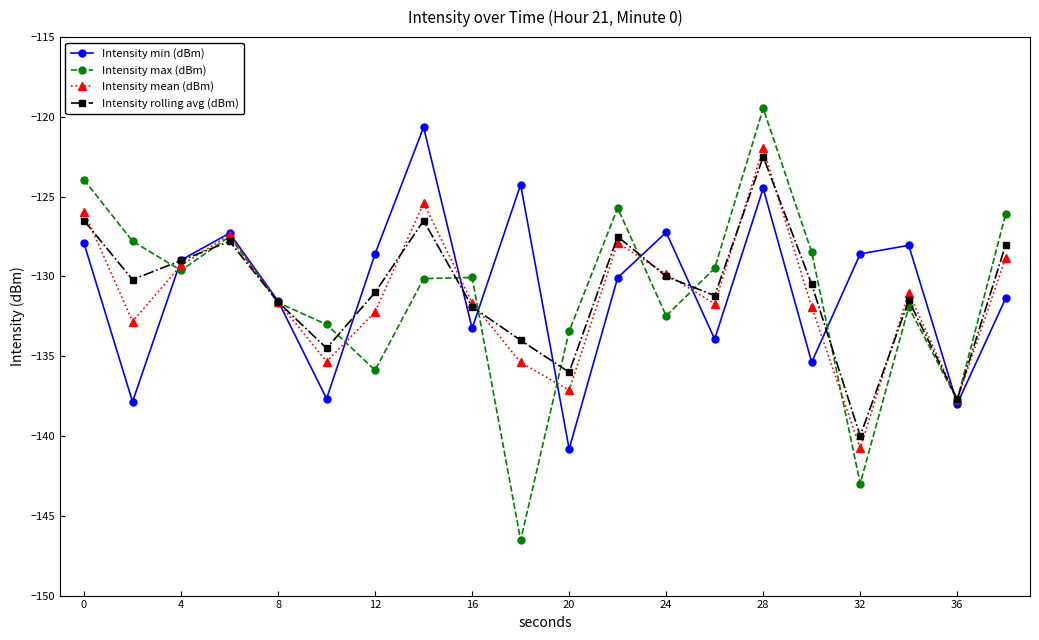

How many lines are shown in the chart?

4